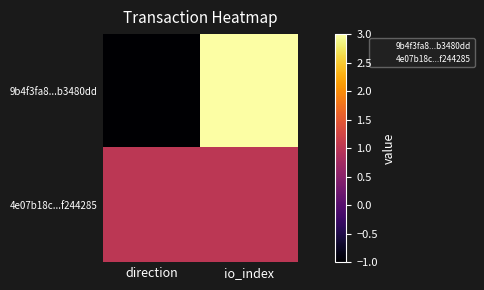

At which category is the sum across all series the highest?

io_index